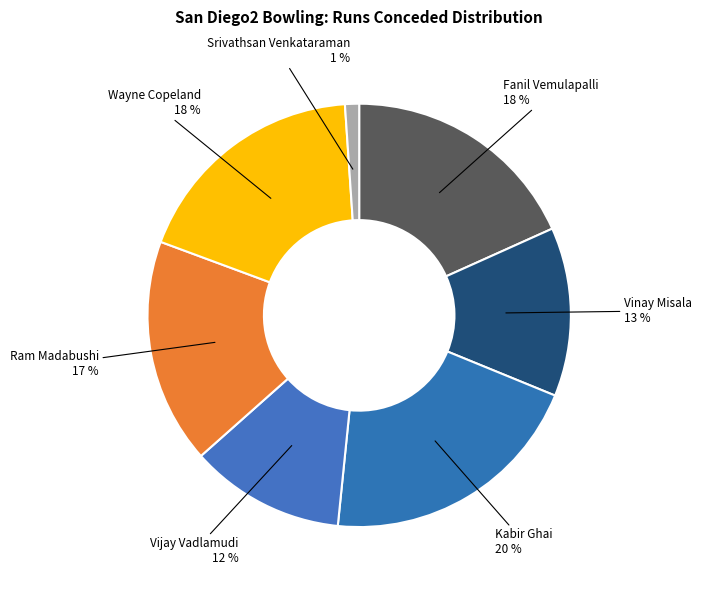

Combined, do Wayne Copeland and Srivathsan Venkataraman account for over 50%?

No